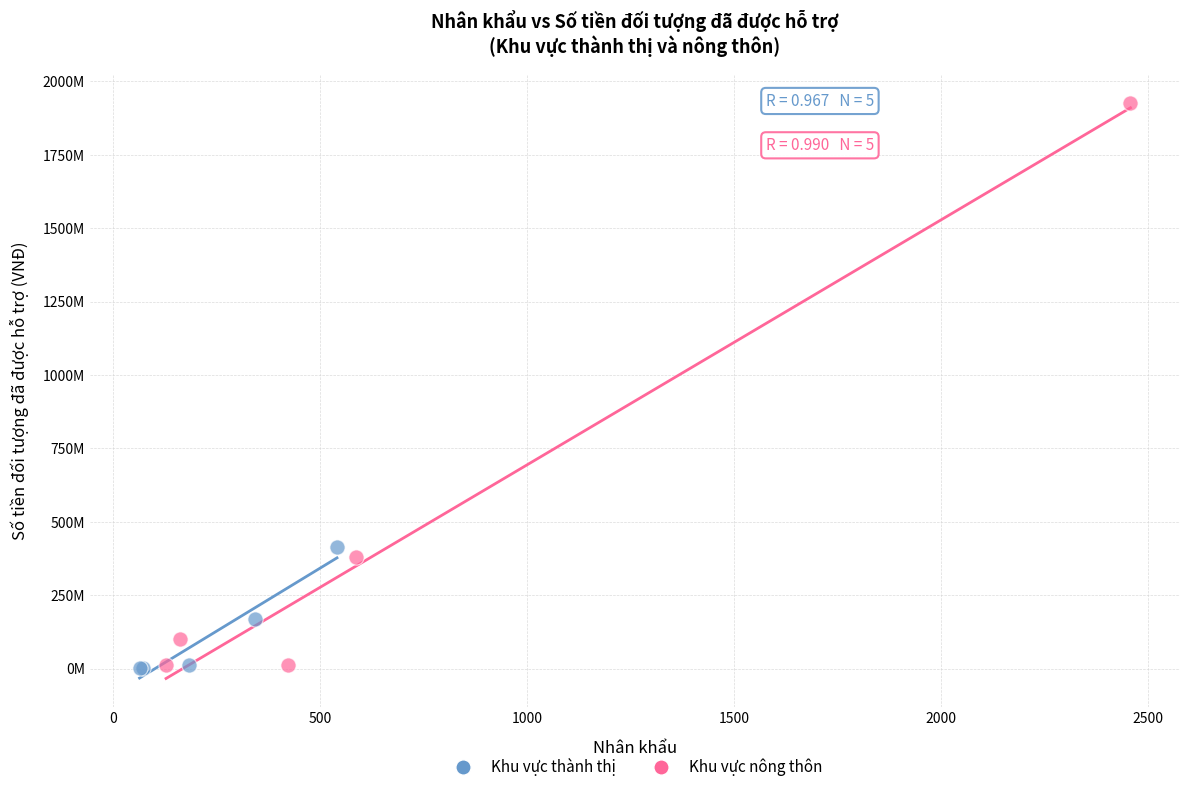

Which series contains the highest Y value?

Khu vực nông thôn